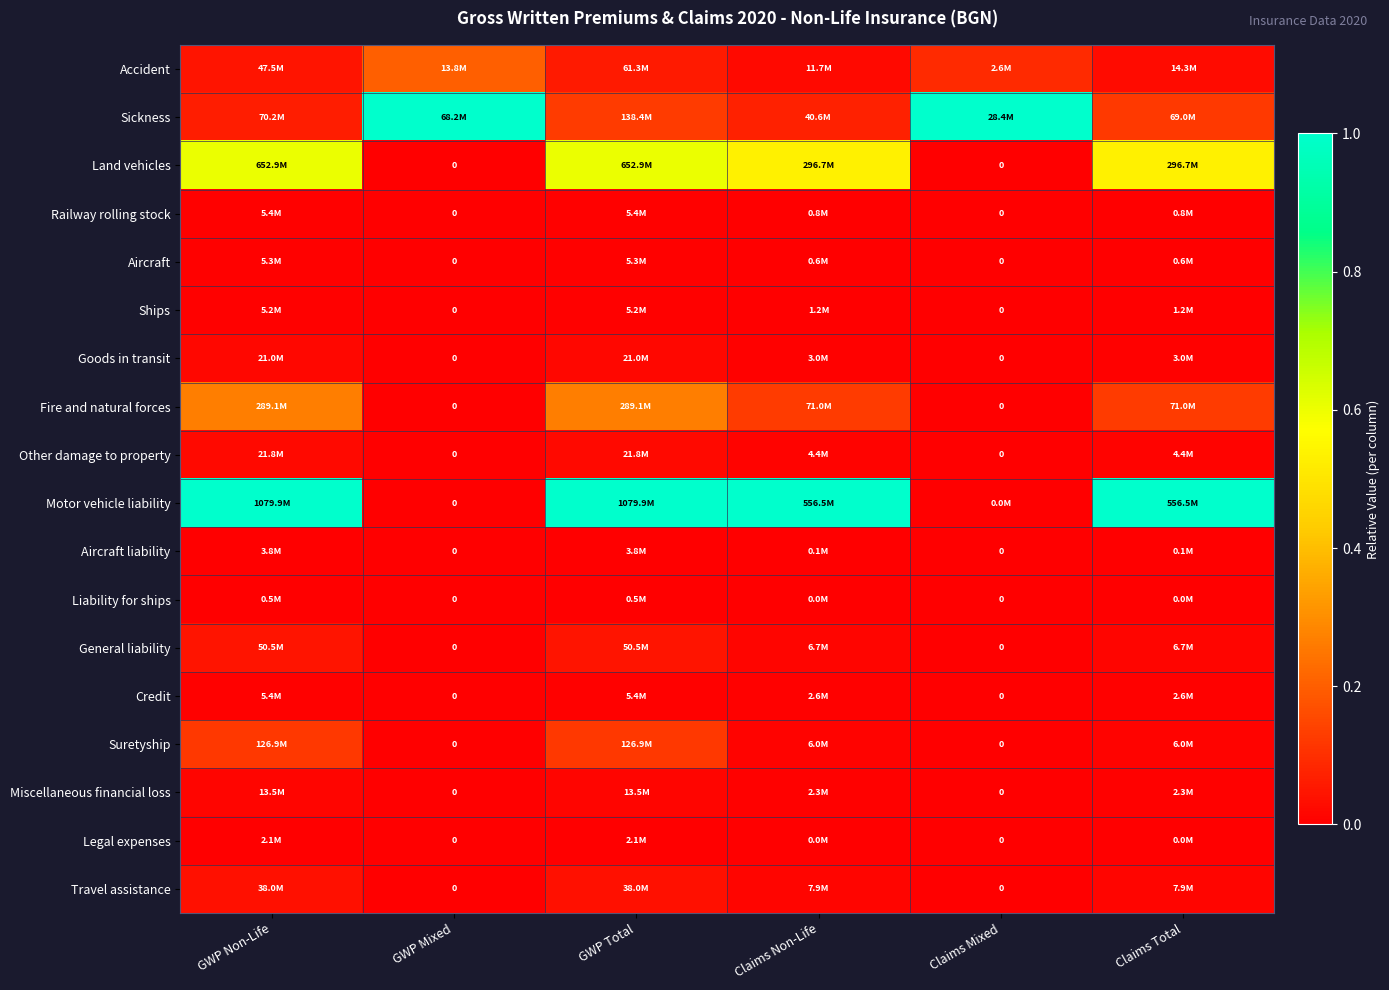

Which has a higher value, Claims Non-Life or GWP Total?

GWP Total